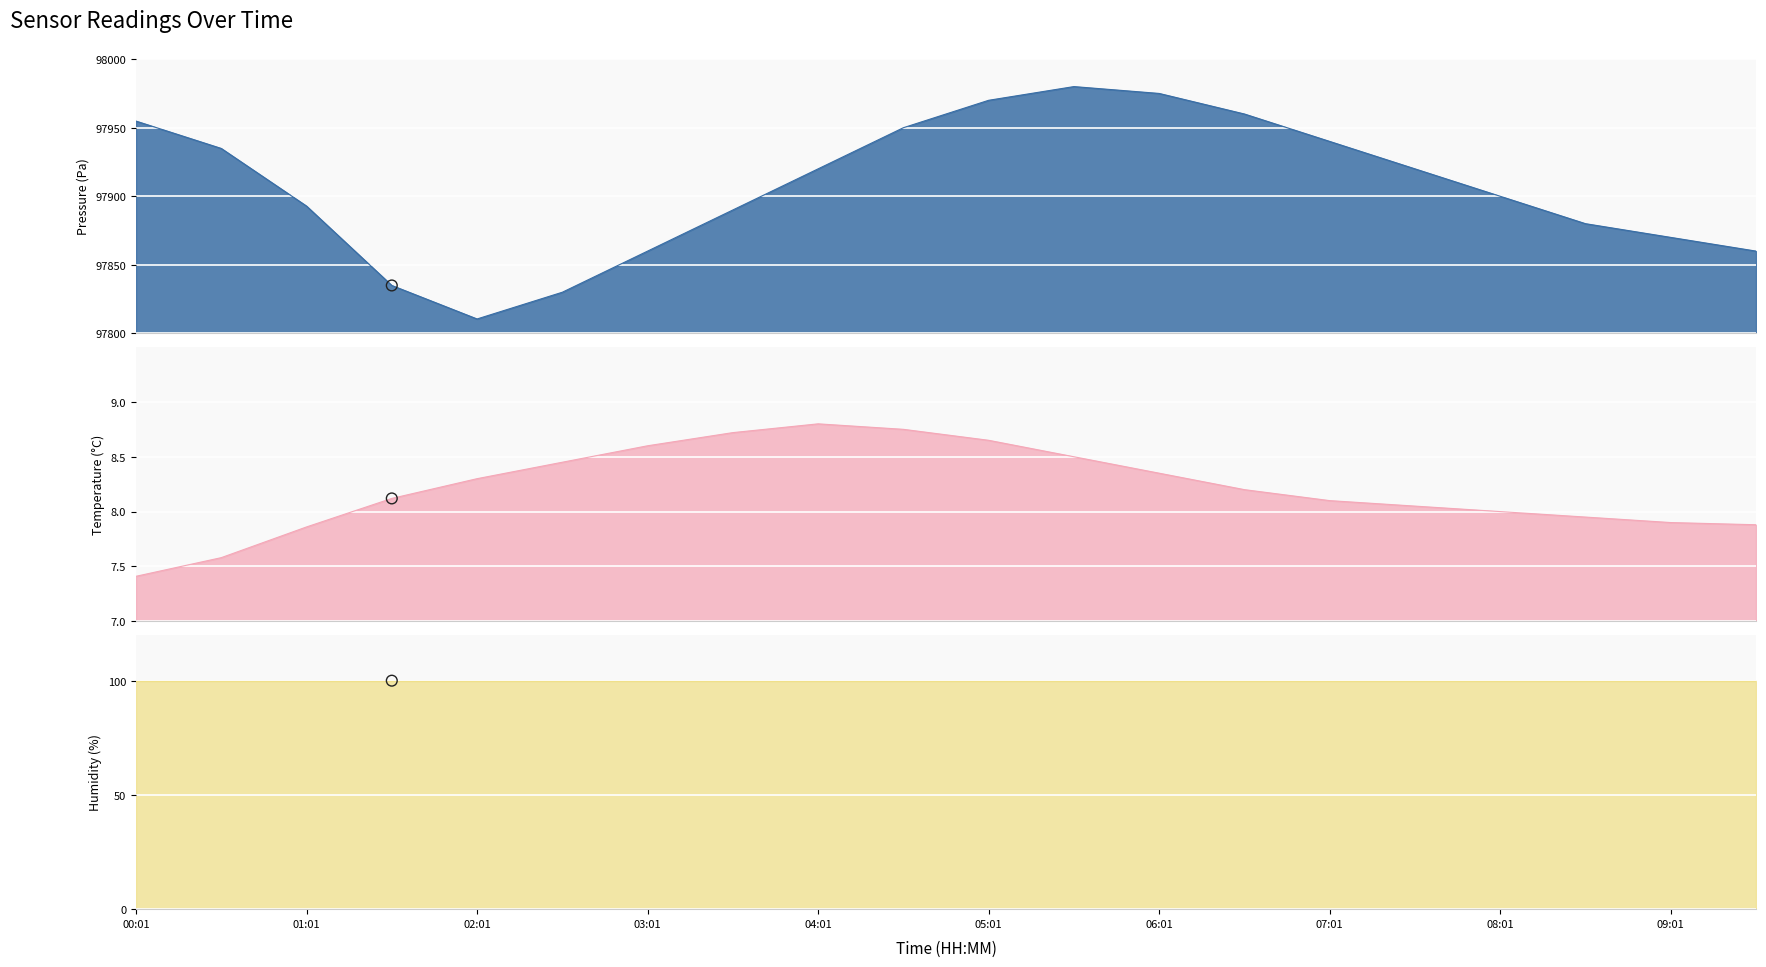

At which category is the sum across all series the highest?

05:31